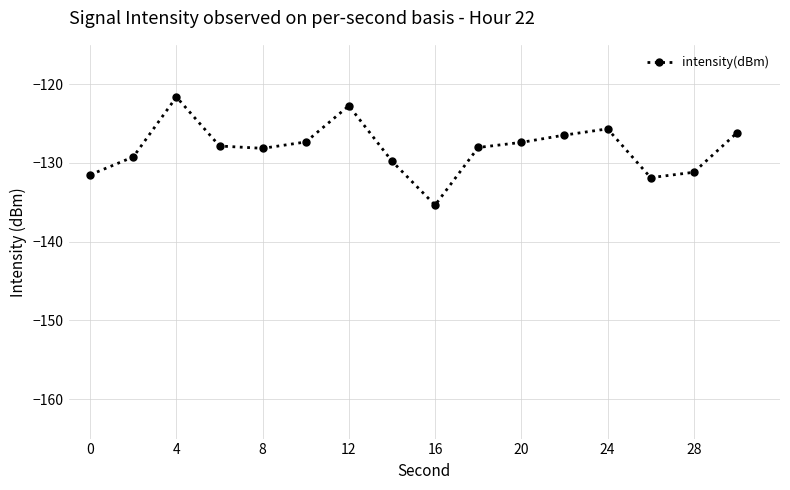

What is the difference between the maximum and minimum values?

13.7